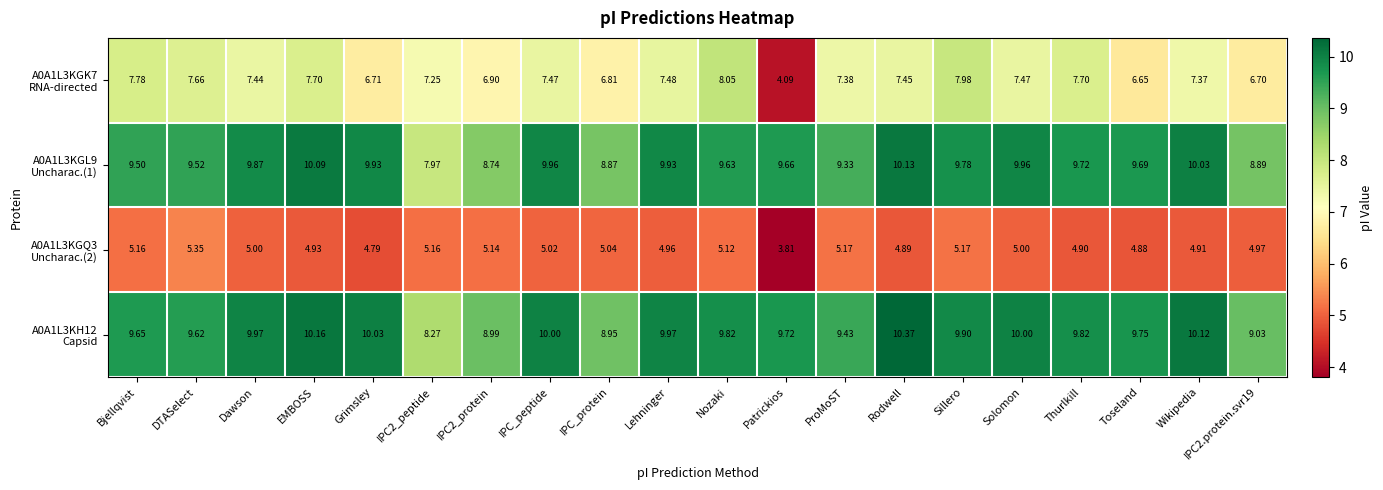

Which label corresponds to the largest value in the chart?

Rodwell